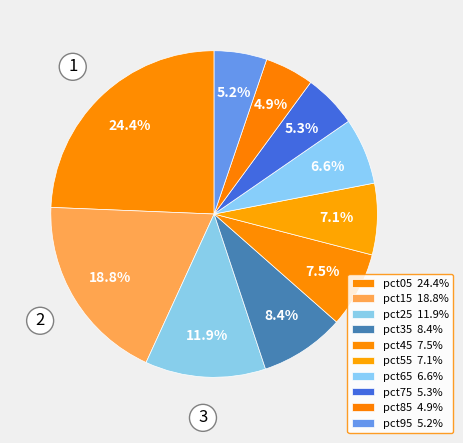

The pct65 slice represents 14% of the pie. True or false?

False